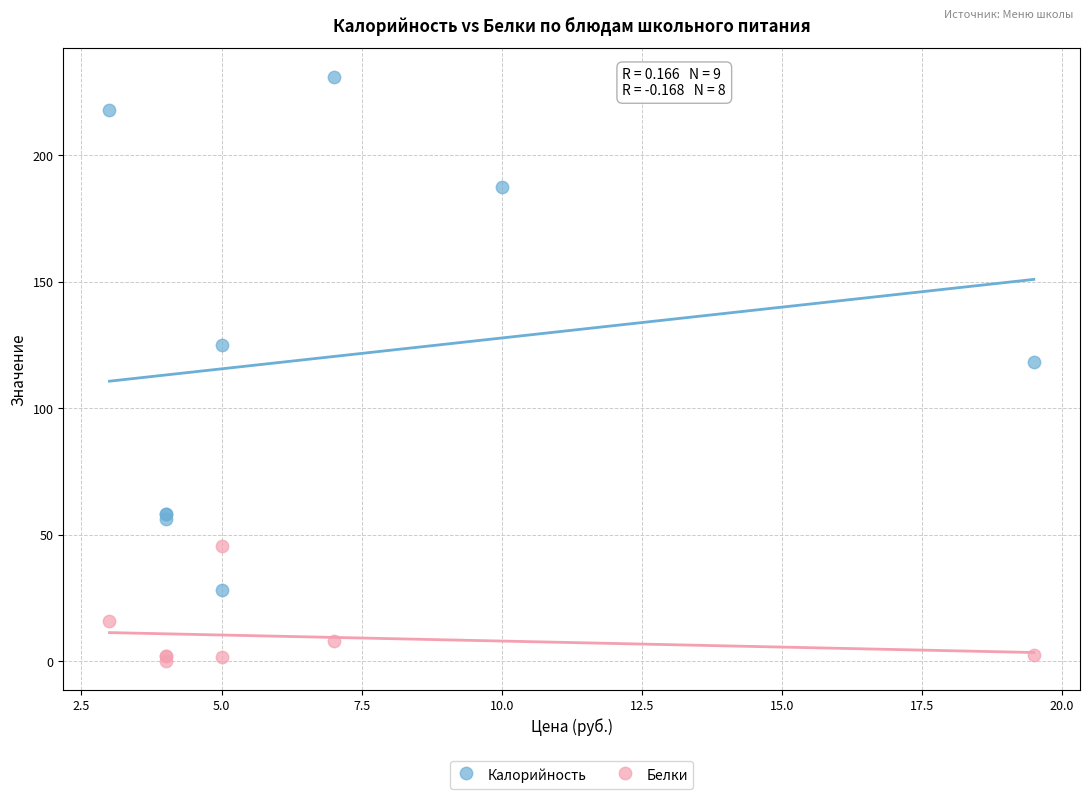

Which series reaches the maximum Y coordinate?

Калорийность